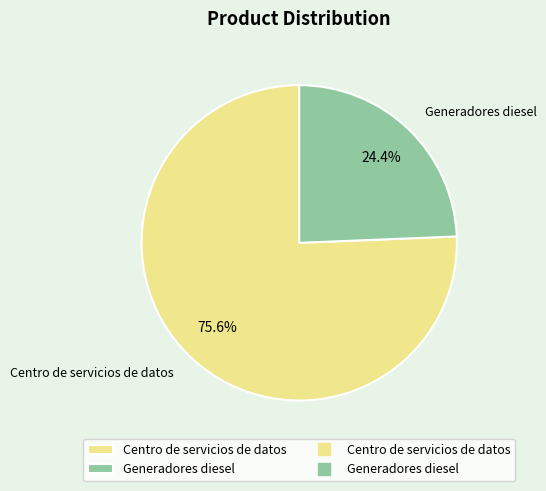

Rank the categories by value from lowest to highest.

Generadores diesel, Centro de servicios de datos